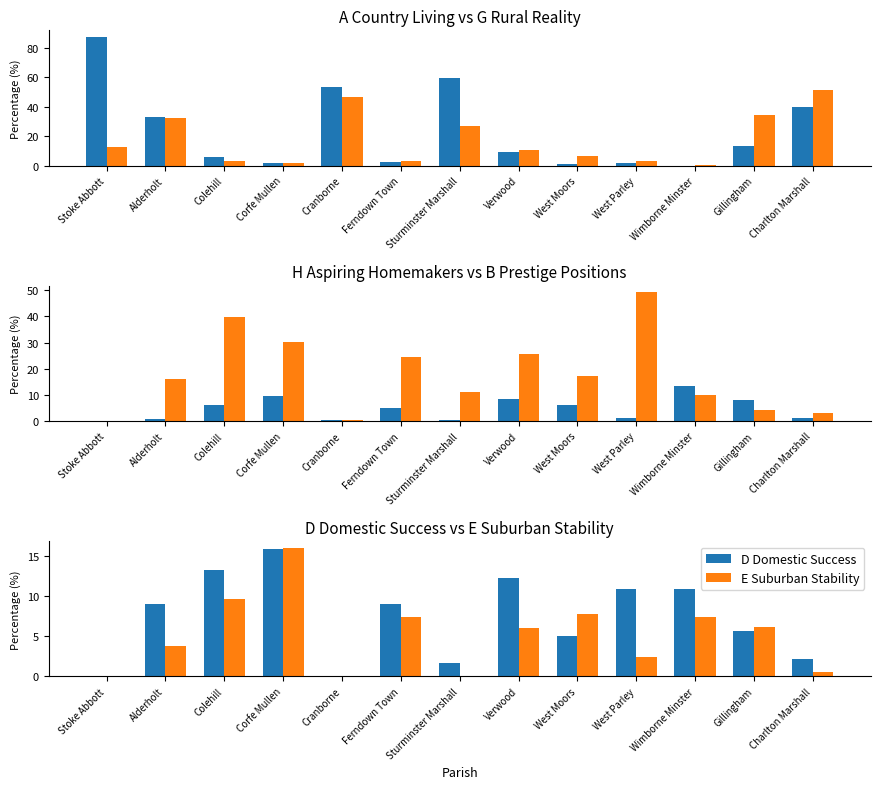

Reading left to right, list all the values displayed in this chart.

A Country Living: 87.4	32.8	6.0	1.9	53.1	2.5	59.6	9.0	1.3	1.5	0.0	13.2	39.5
G Rural Reality: 12.6	32.3	3.4	1.7	46.3	2.8	26.9	10.8	6.2	2.8	0.0	34.4	51.2
H Aspiring Homemakers: 0.0	0.7	6.2	9.6	0.3	5.0	0.4	8.3	6.2	1.1	13.4	8.1	1.3
B Prestige Positions: 0.0	15.9	39.8	30.3	0.3	24.5	11.2	25.5	17.3	49.2	10.1	4.1	3.1
D Domestic Success: 0.0	9.0	13.3	15.8	0.0	9.0	1.7	12.2	5.1	10.9	10.9	5.7	2.2
E Suburban Stability: 0.0	3.8	9.6	16.0	0.0	7.4	0.1	6.0	7.8	2.5	7.4	6.2	0.5